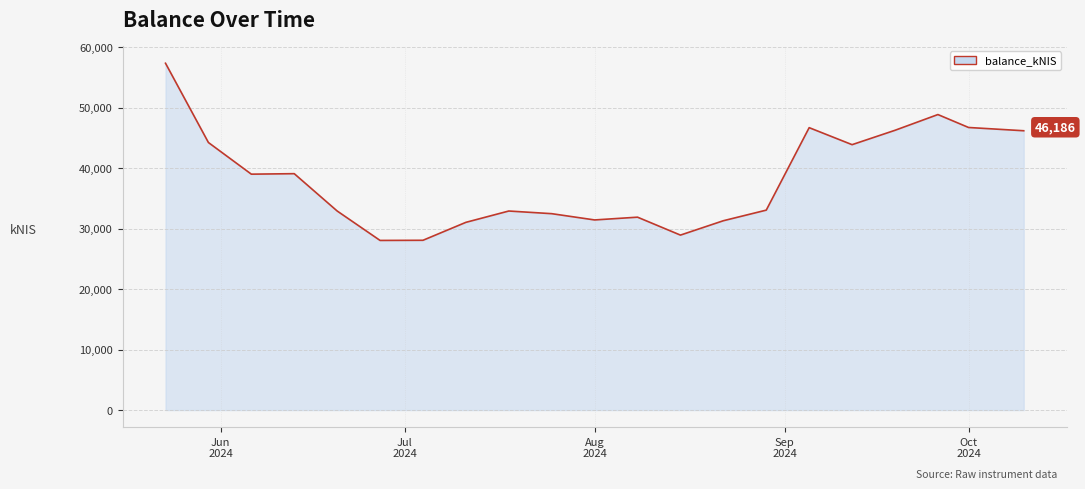

What is the smallest value displayed?

28049.6